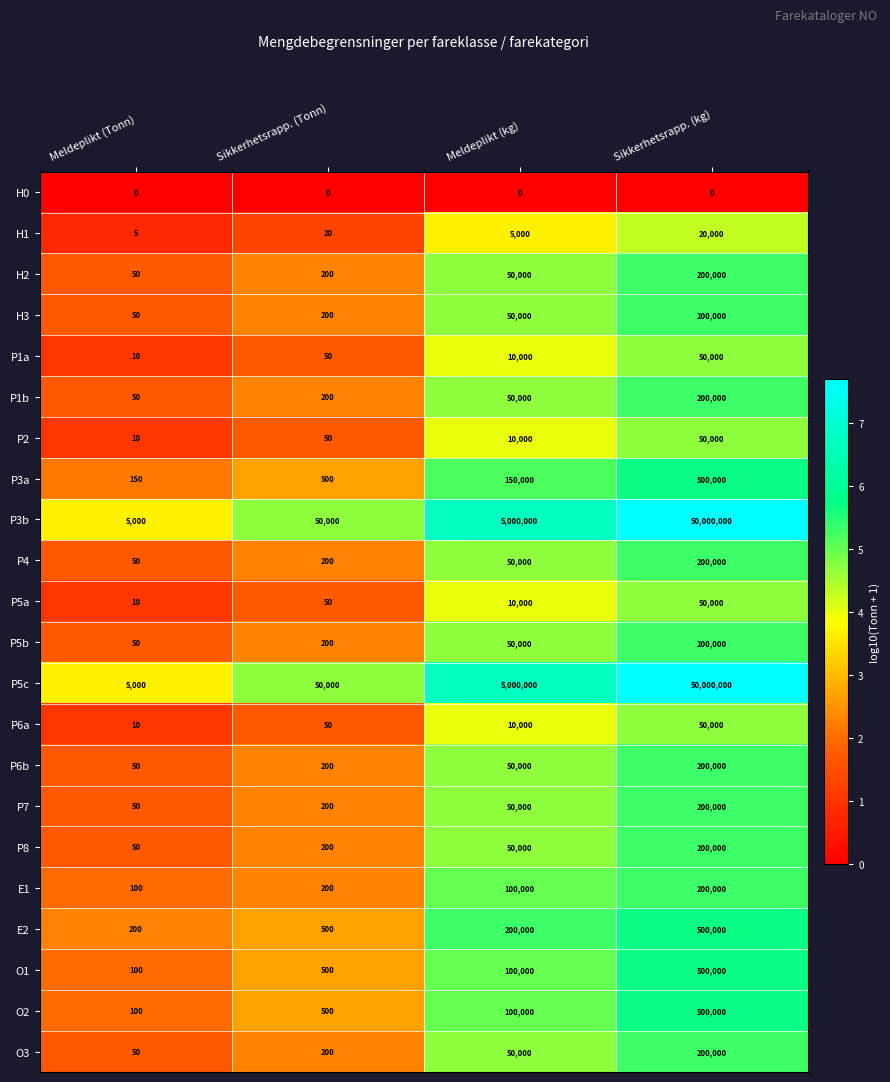

What is the difference between the second highest and second lowest values in the P4 series?

49800